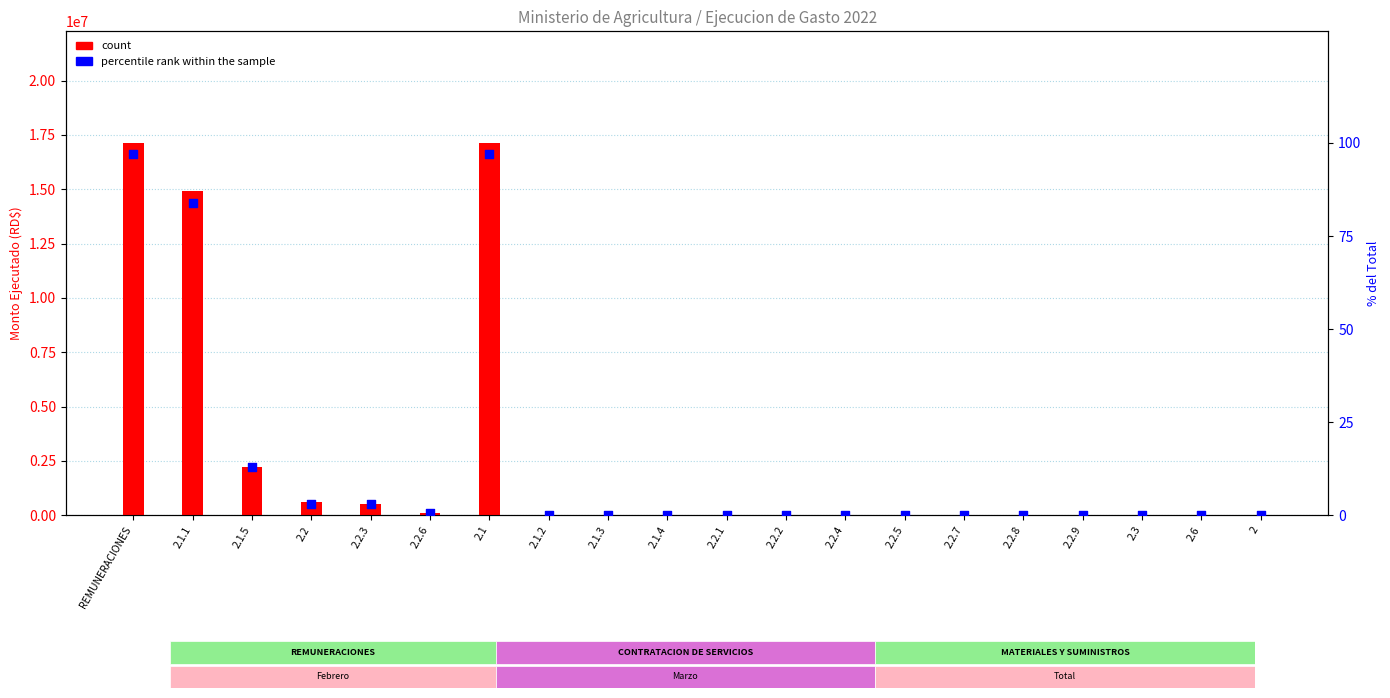

What are all the series names shown in the legend?

count, percentile rank within the sample